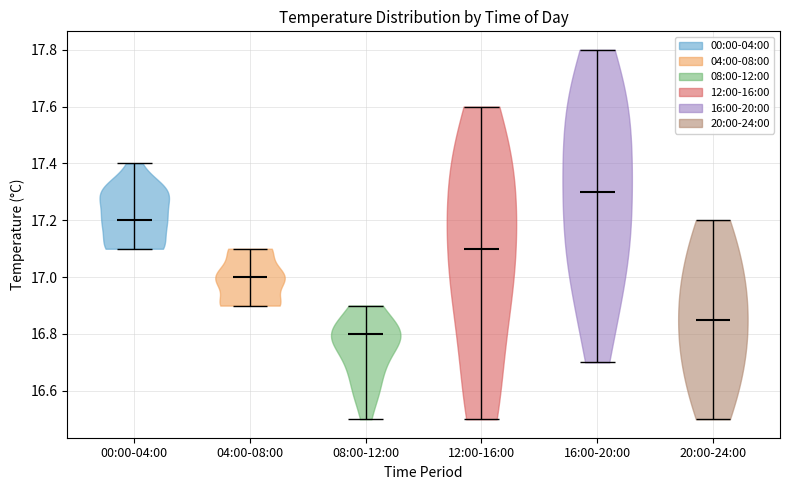

Where does the median line of the violin for 12:00-16:00 sit on the y-axis? The values are not printed on the chart, so give them approximately, as read against the axis.

17.10